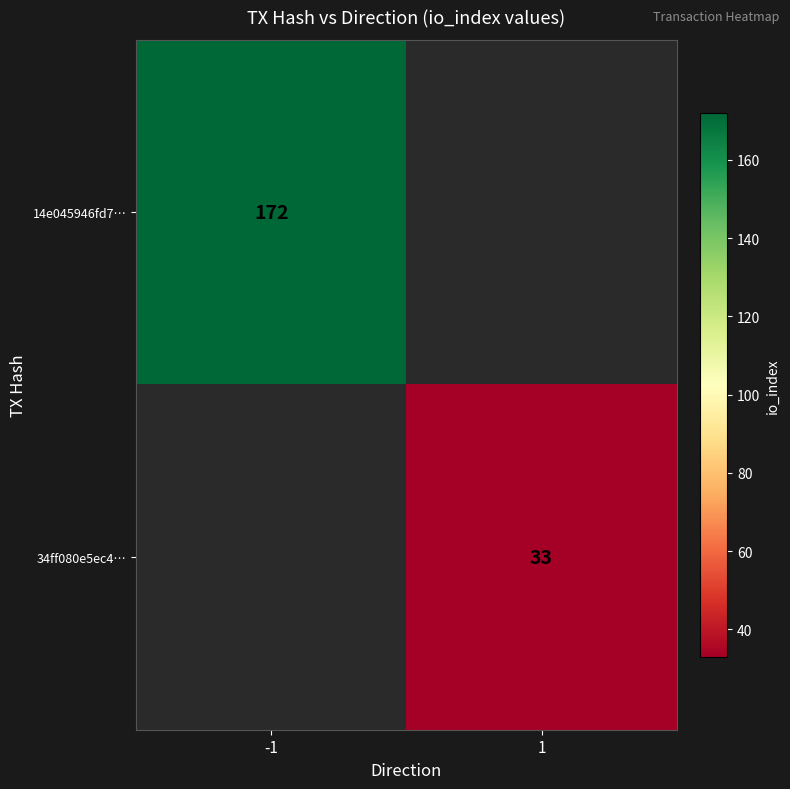

Which has a higher value, 1 or -1?

-1